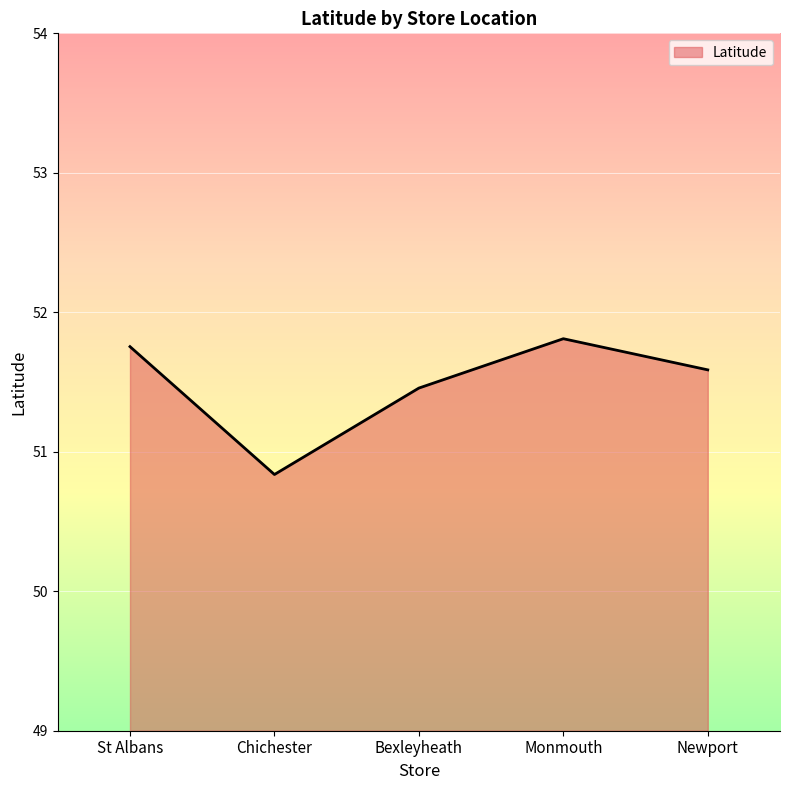

What is the difference between the maximum and minimum values?

1.0